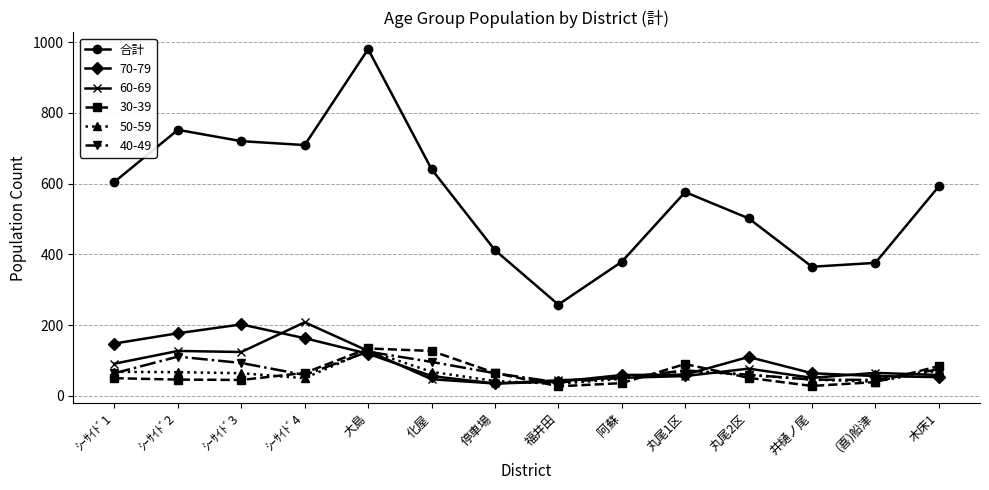

How many data points does each series have?

14